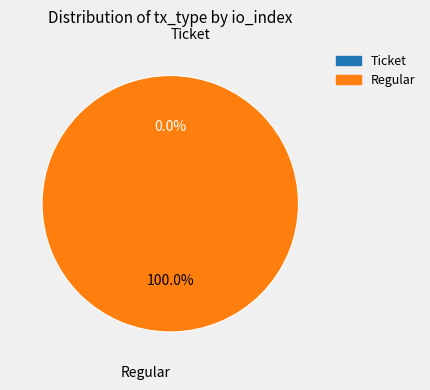

To the nearest percent, what portion does Regular represent?

100%